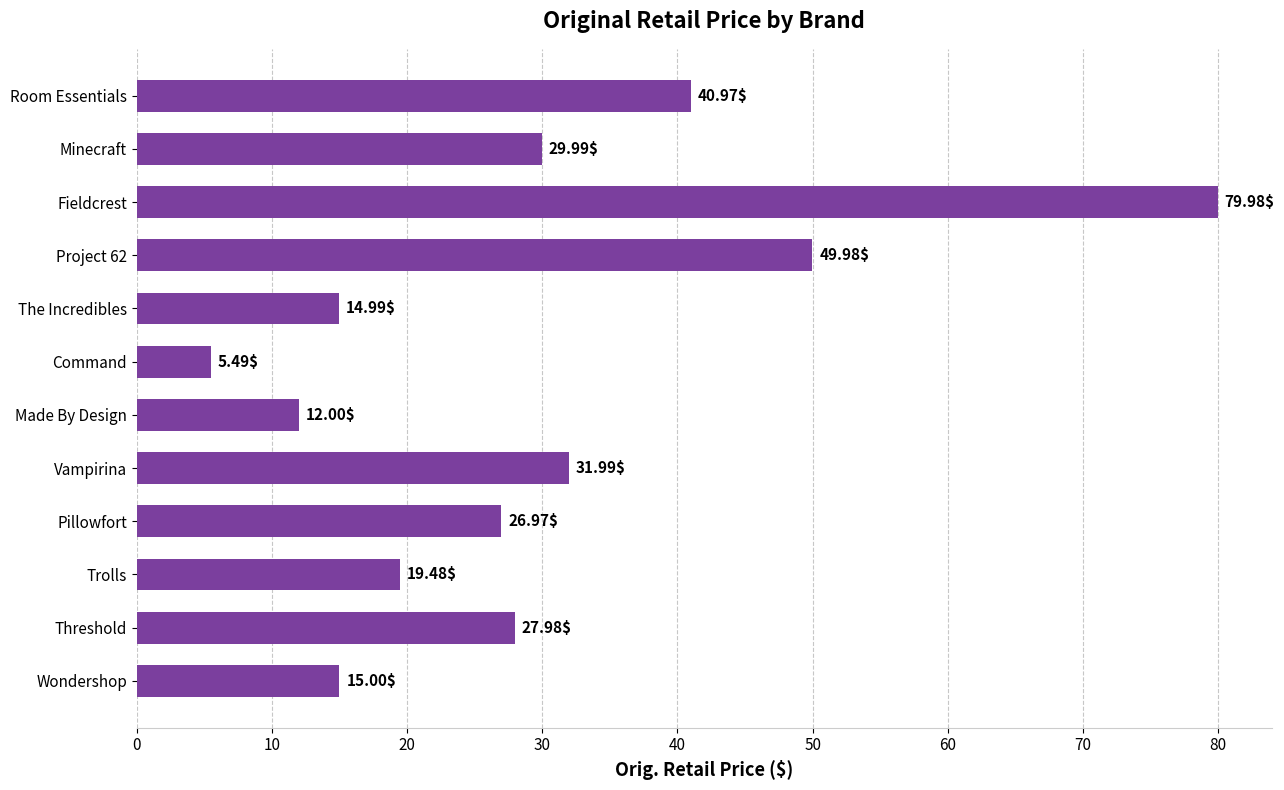

Approximately how many times larger is the value at Wondershop compared to Pillowfort?

0.6